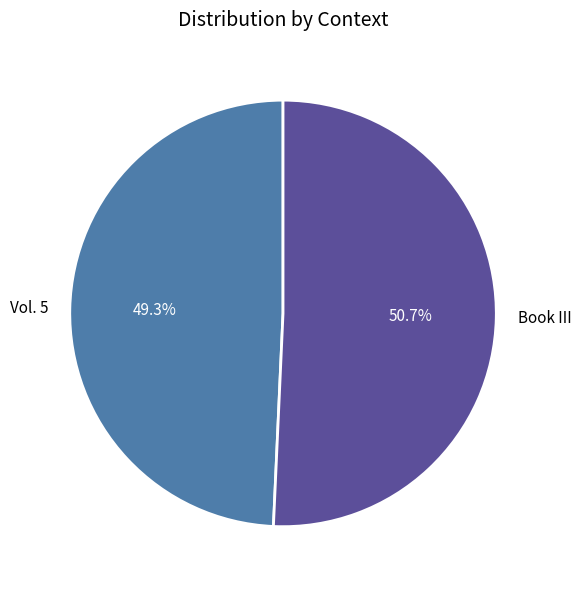

Which slice represents more than half of the pie?

Book III